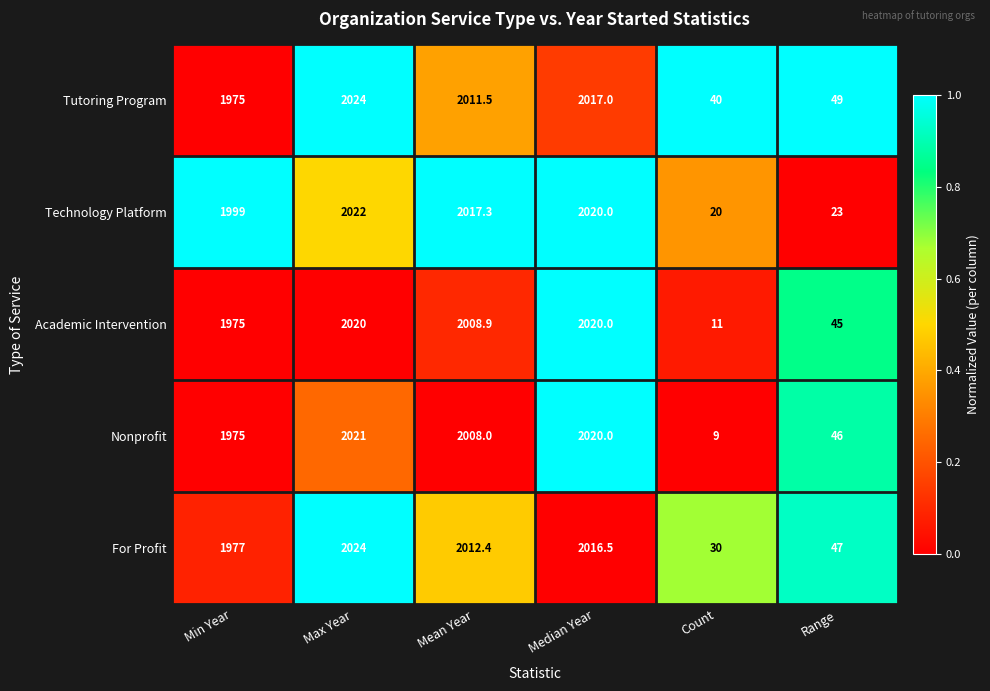

Between Median Year and Count, which series saw the biggest shift?

Nonprofit